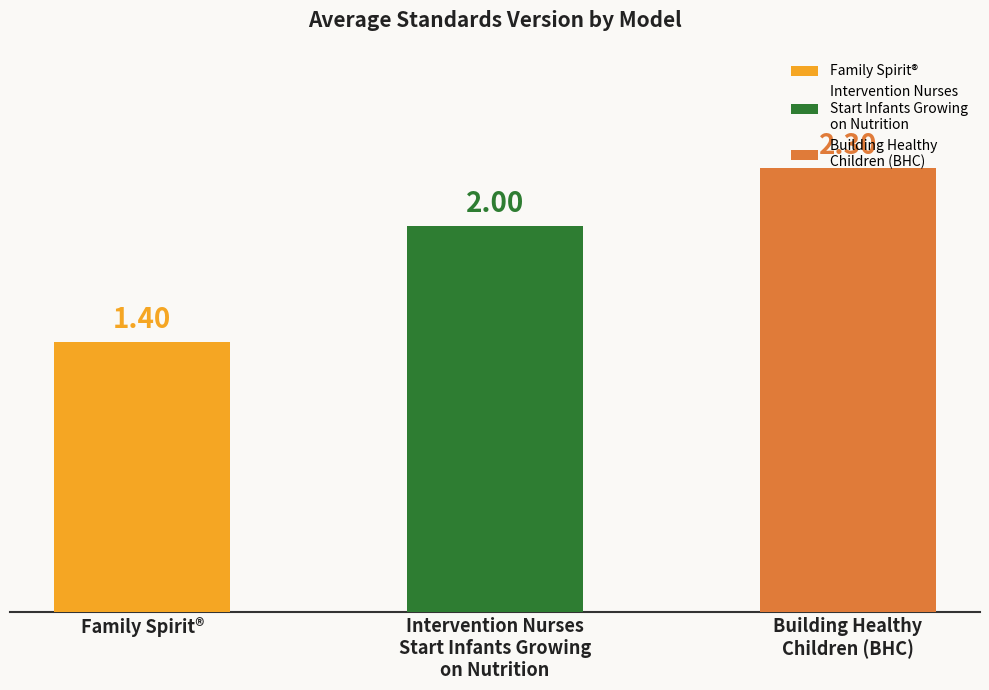

At which label is the value closest to 1?

Family Spirit®